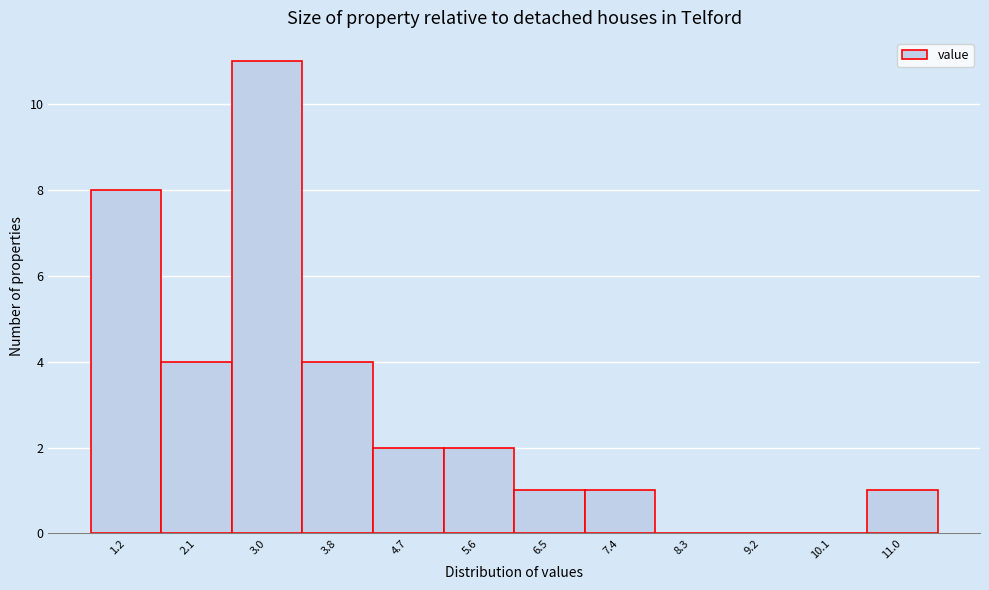

Reading right to left, transcribe all the data shown in this chart.

11.0=1	10.1=0	9.2=0	8.3=0	7.4=1	6.5=1	5.6=2	4.7=2	3.8=4	3.0=11	2.1=4	1.2=8